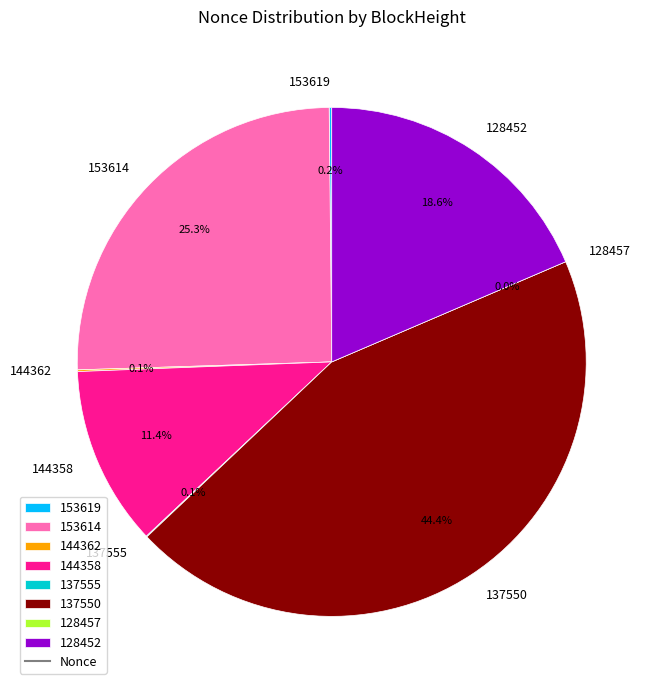

True or false: 128452 accounts for 12% of the total.

False